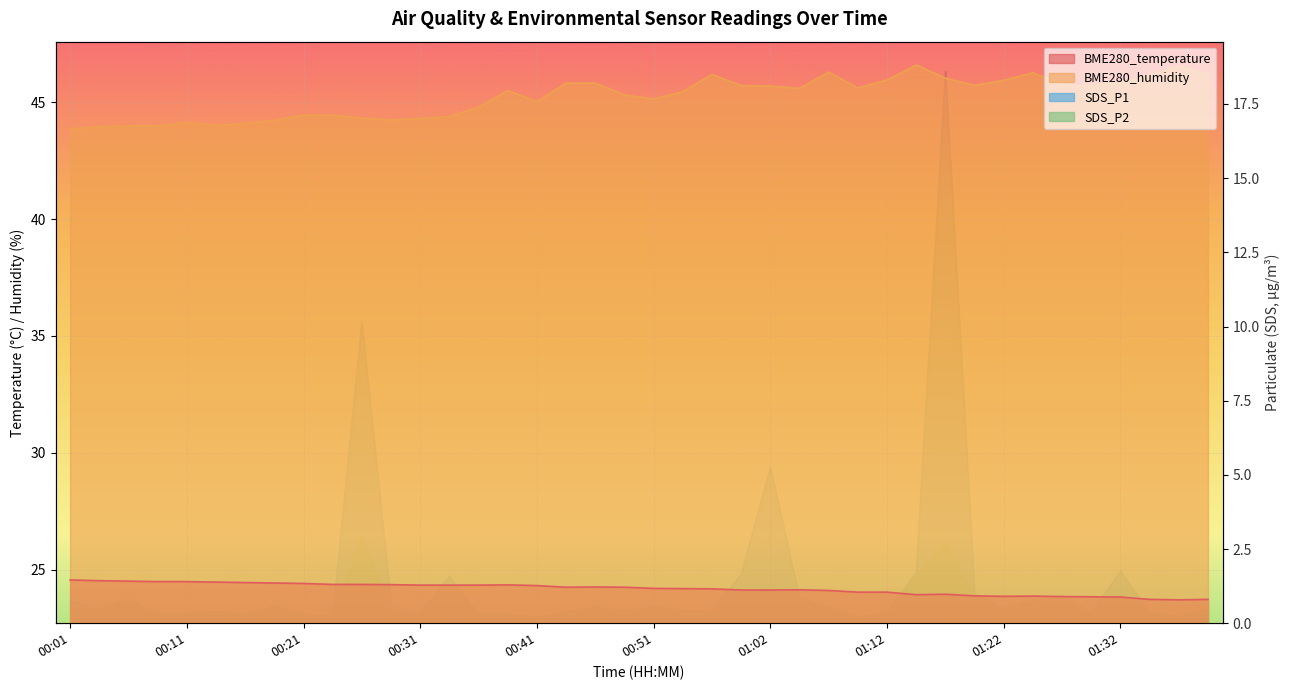

Is it true that SDS_P1 equals 0.1 at 01:09?

False